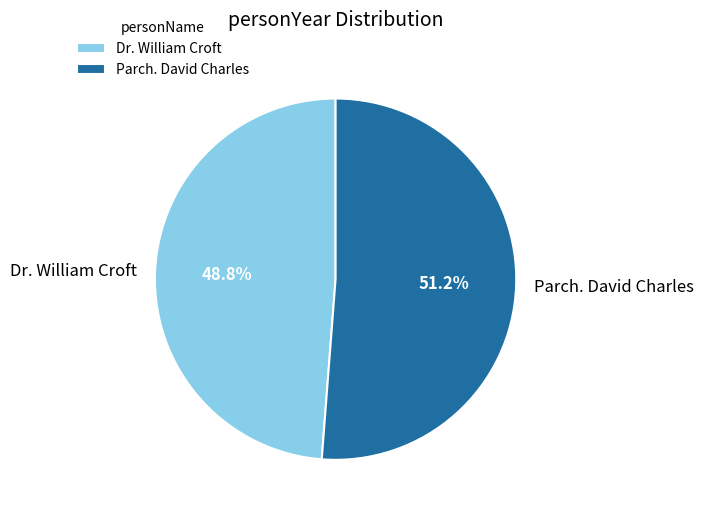

Is the sum of Dr. William Croft and Parch. David Charles greater than half?

Yes